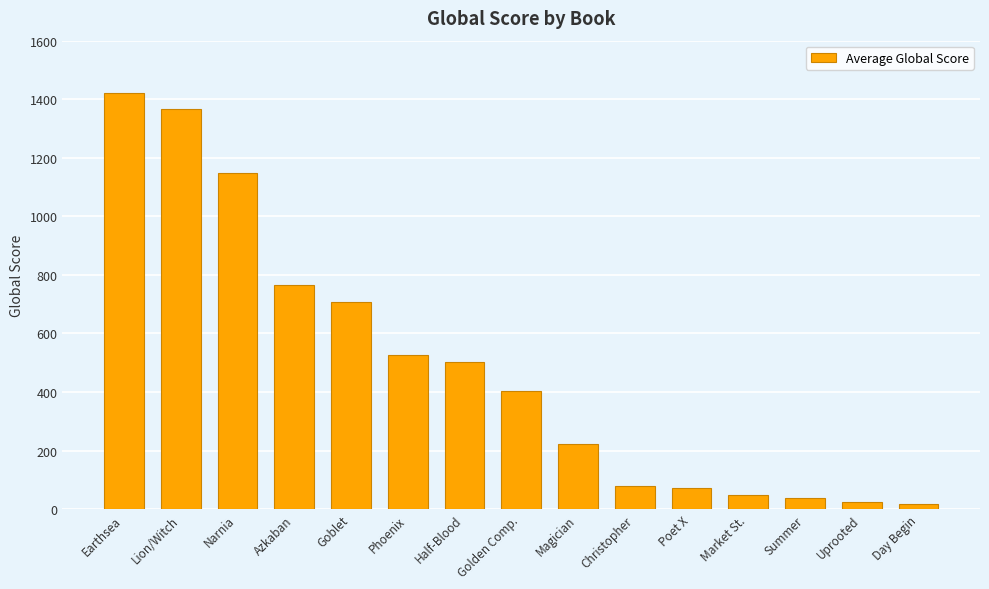

How many bars are there in total?

15